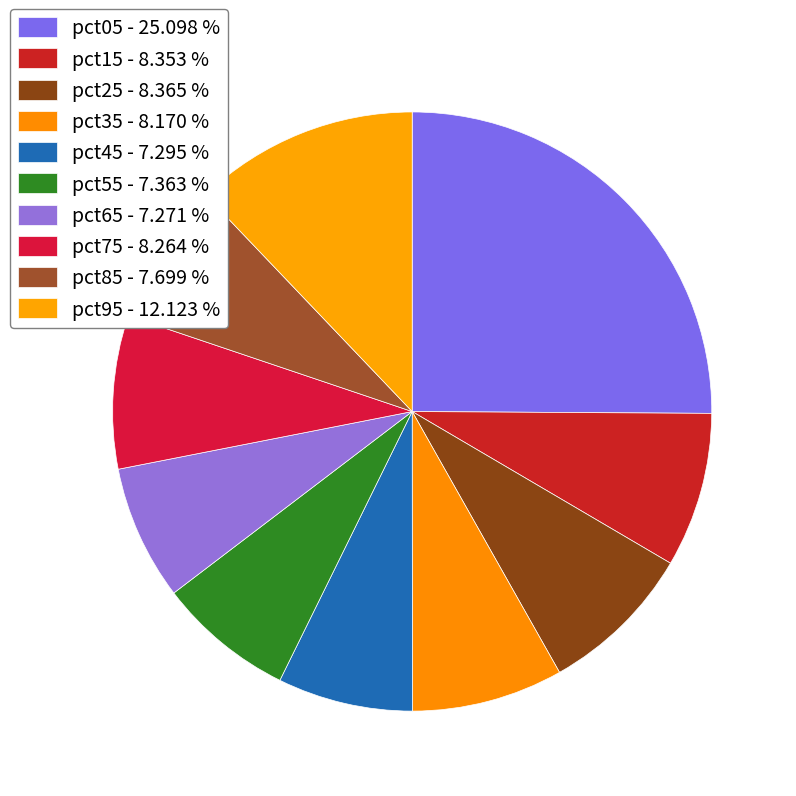

How many segments does this pie chart have?

10